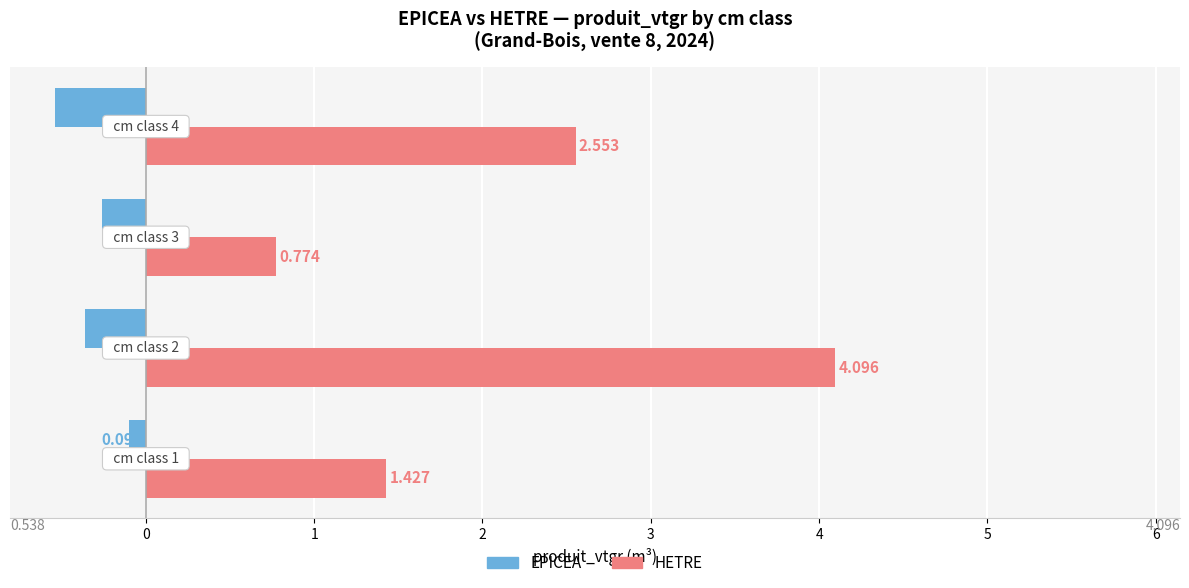

What is the difference between the maximum and minimum values in the HETRE series?

3.3